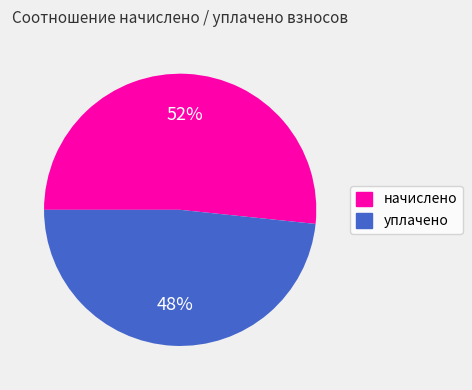

To the nearest percent, what is the average slice percentage?

50%